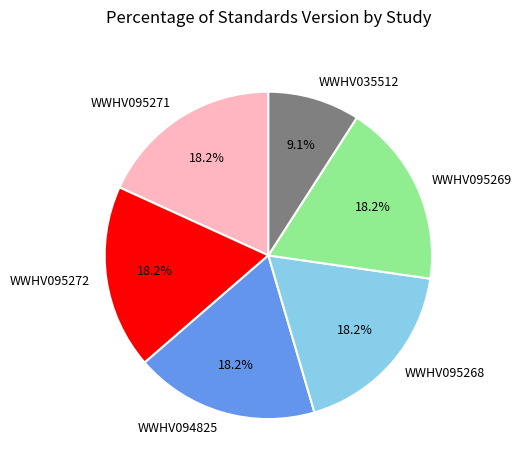

To the nearest percent, what percentage of the pie is WWHV095268?

18%